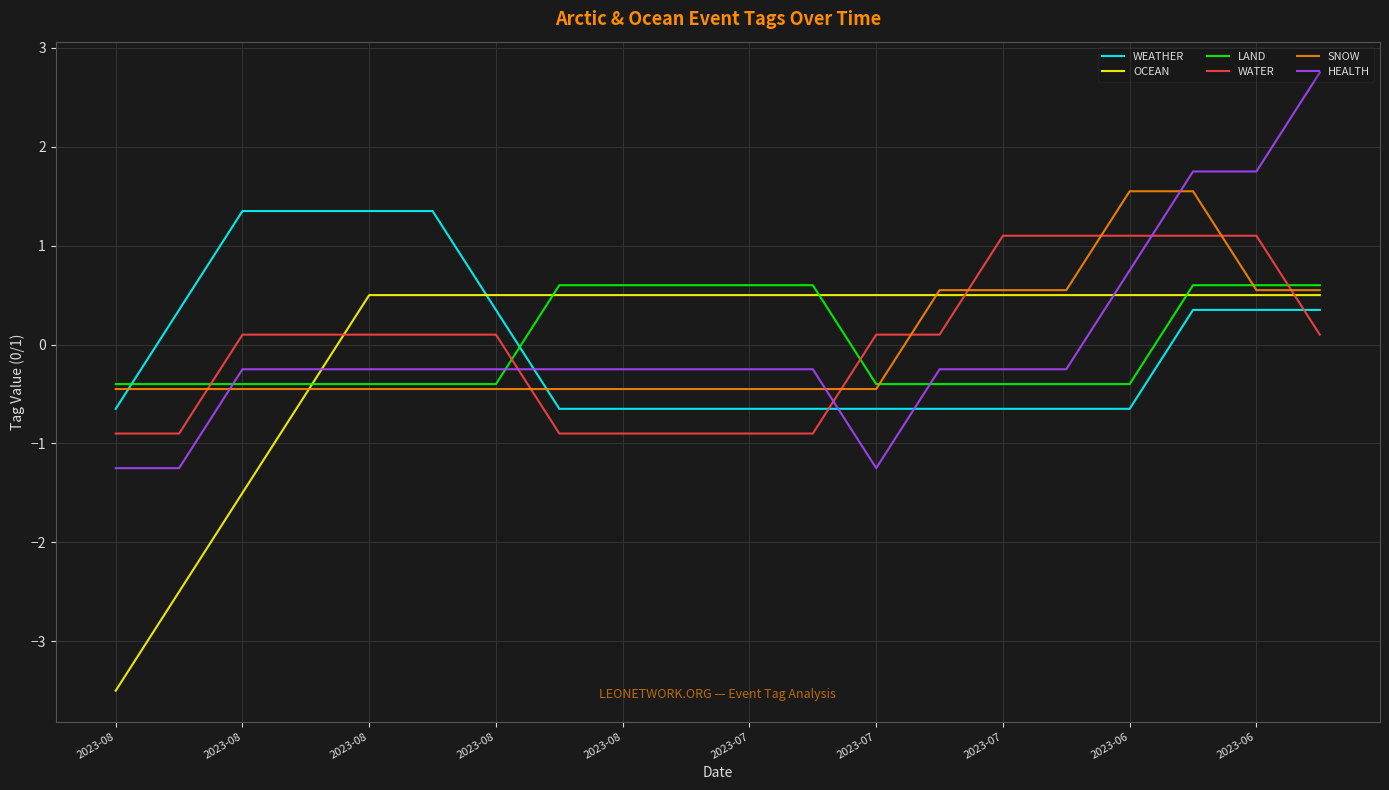

How many times do OCEAN and WEATHER cross each other?

1